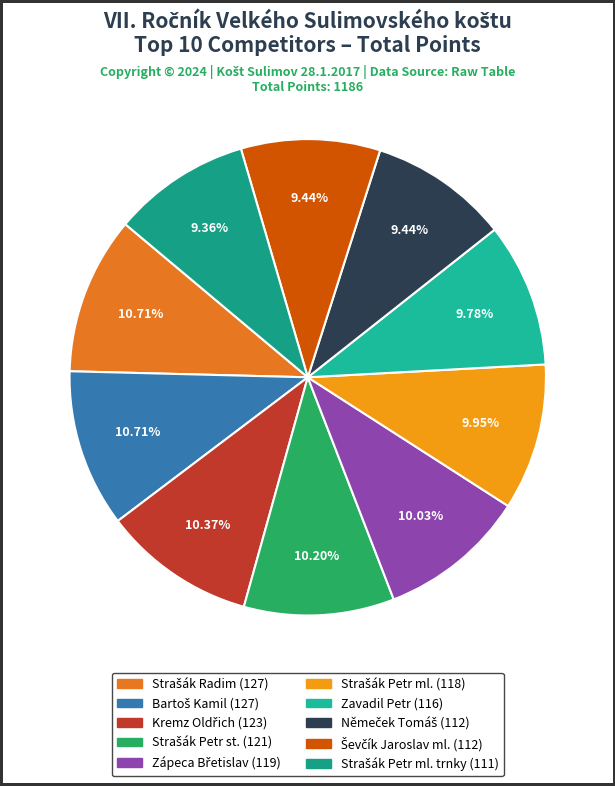

Which category has the smallest portion of the pie?

Strašák Petr ml. trnky